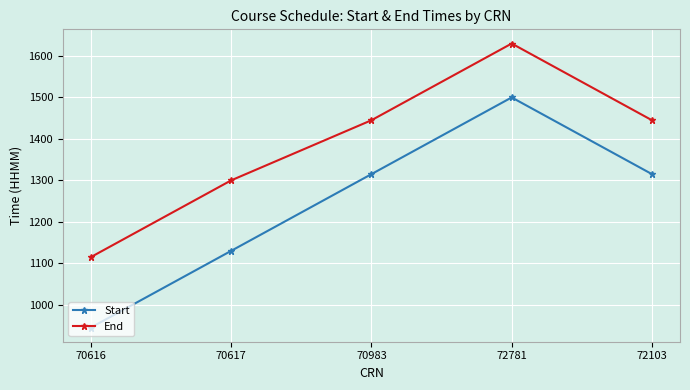

Rank the series by their maximum value, from highest to lowest.

End, Start